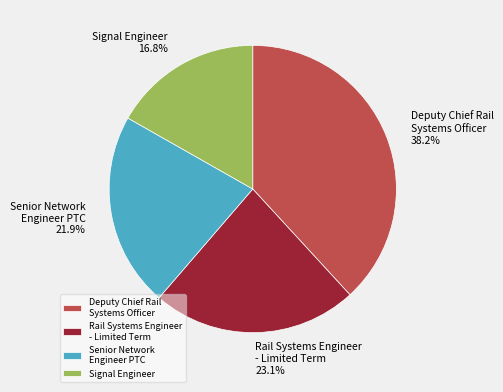

What percentage is NOT represented by Signal Engineer?

83.2%